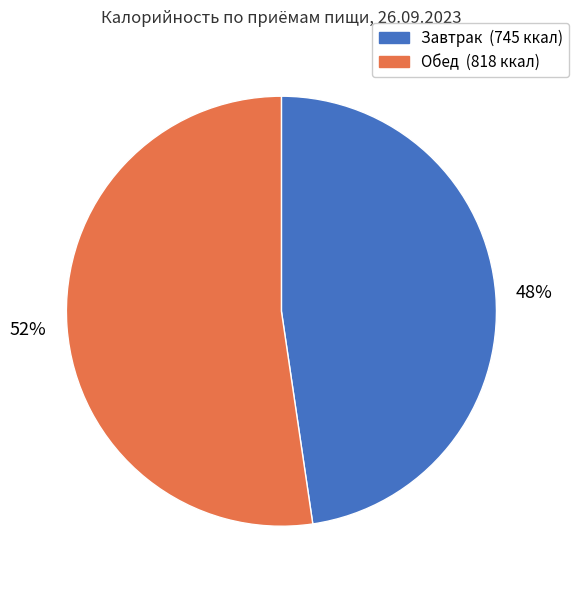

Is the sum of Завтрак and Обед greater than half?

Yes